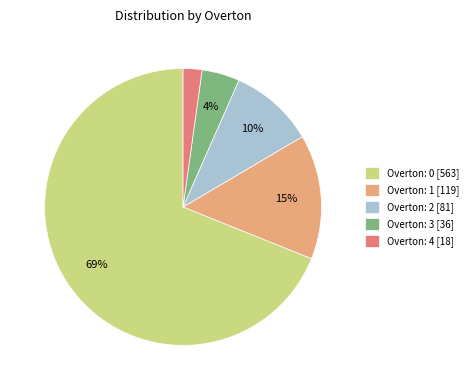

To the nearest percent, what portion does Overton: 3 [36] represent?

4%